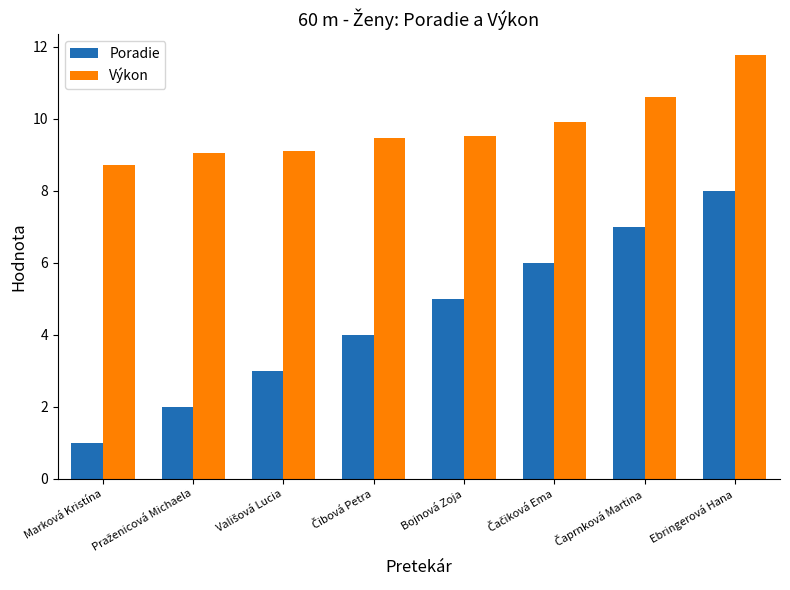

What is the sum of all Výkon values?

78.1